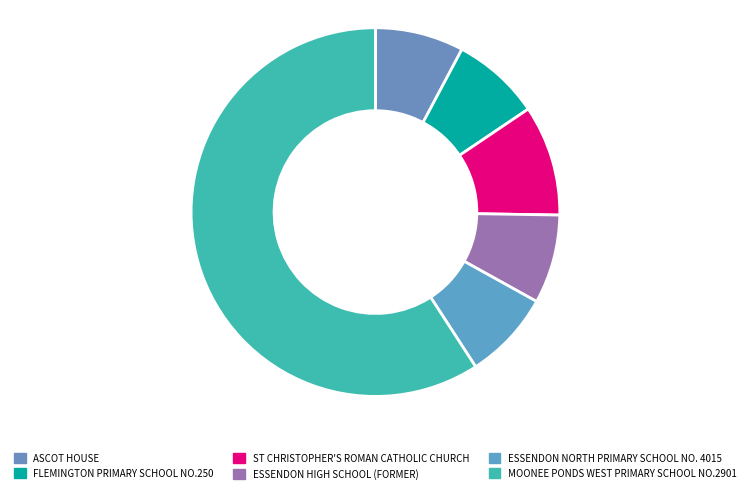

To the nearest percent, what portion does MOONEE PONDS WEST PRIMARY SCHOOL NO.2901 represent?

59%